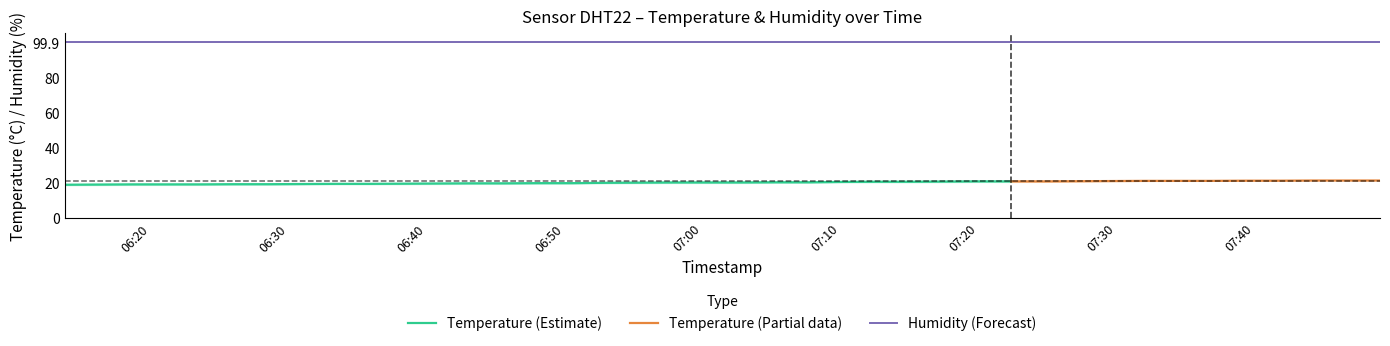

Reading right to left, what are all the values shown in this chart?

temperature: 39=21.2	38=21.2	37=21.2	36=21.1	35=21.1	34=21.0	33=21.0	32=21.0	31=20.9	30=20.8	29=20.7	28=20.7	27=20.7	26=20.6	25=20.5	24=20.5	23=20.4	22=20.2	21=20.2	20=20.1	19=20.1	18=20.1	17=20.0	16=19.9	15=19.7	14=19.7	13=19.6	12=19.6	11=19.5	10=19.4	9=19.3	8=19.3	7=19.2	6=19.1	5=19.1	4=19.0	3=19.0	2=19.0	1=18.9	0=18.8
humidity: 39=99.9	38=99.9	37=99.9	36=99.9	35=99.9	34=99.9	33=99.9	32=99.9	31=99.9	30=99.9	29=99.9	28=99.9	27=99.9	26=99.9	25=99.9	24=99.9	23=99.9	22=99.9	21=99.9	20=99.9	19=99.9	18=99.9	17=99.9	16=99.9	15=99.9	14=99.9	13=99.9	12=99.9	11=99.9	10=99.9	9=99.9	8=99.9	7=99.9	6=99.9	5=99.9	4=99.9	3=99.9	2=99.9	1=99.9	0=99.9